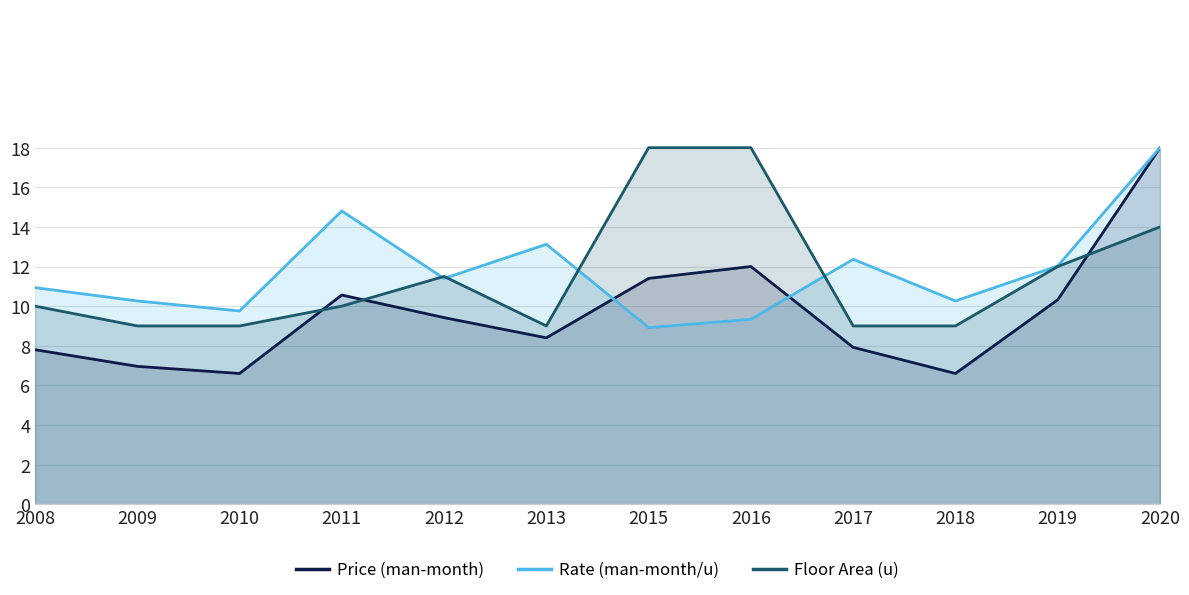

Where is the first local maximum for Rate (man-month/u)?

2011